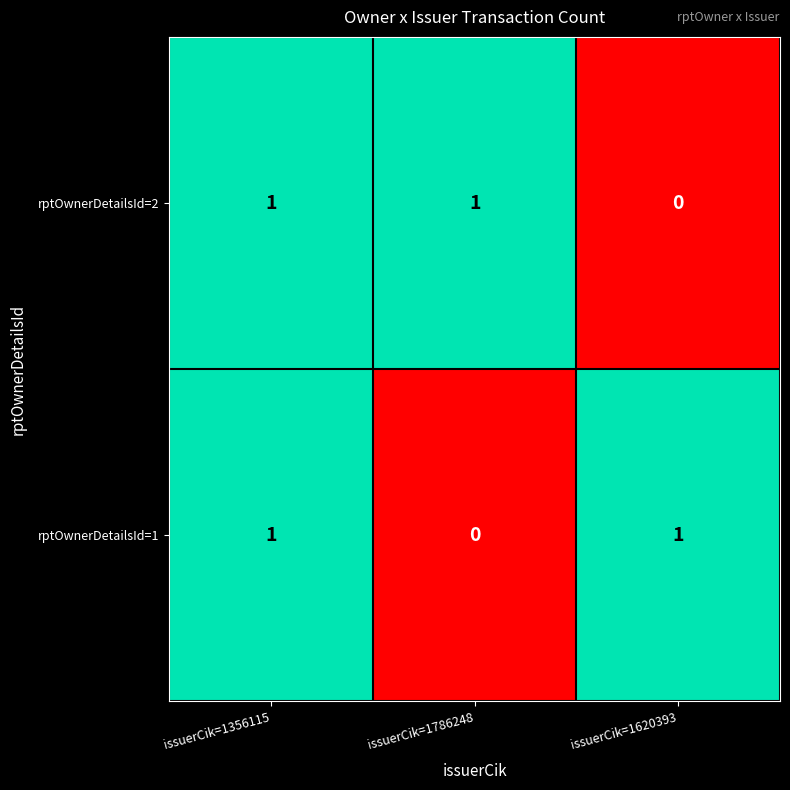

At which label is rptOwnerDetailsId=1 closest to 0?

issuerCik=1786248